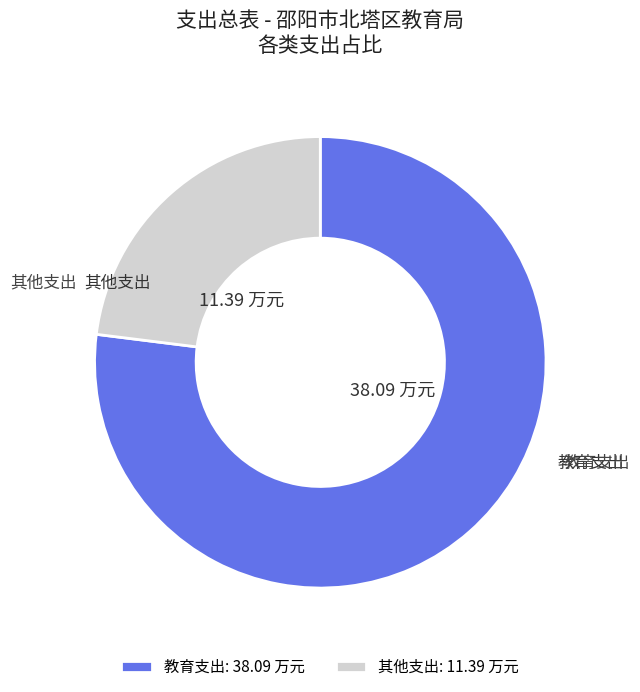

Combined, do 其他支出 and 教育支出 account for over 50%?

Yes